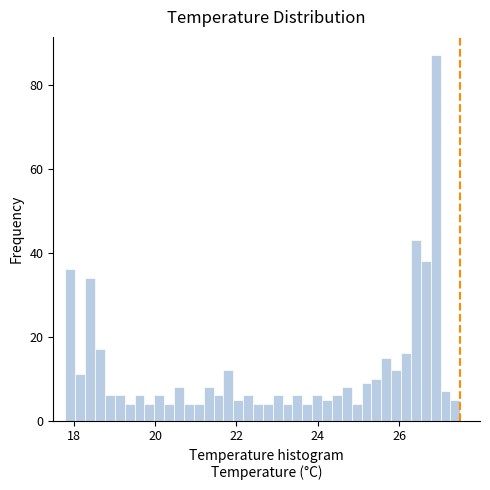

Around what value on the x-axis is the tallest bar? Give the approximate position of its centre, as read against the axis.

26.8